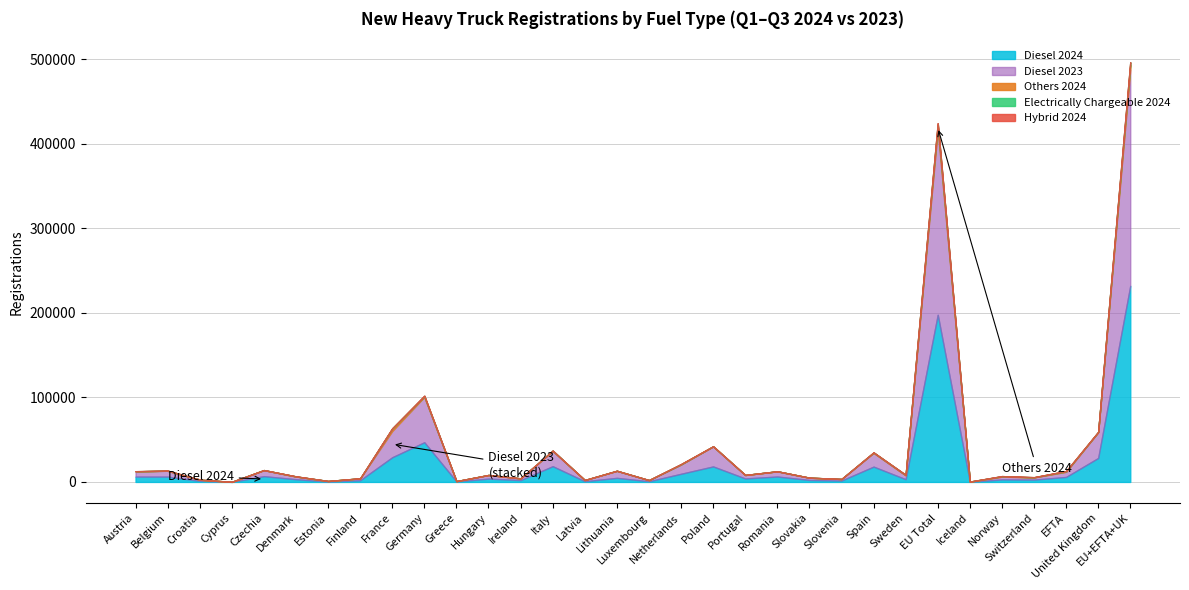

What is the total value across all series at Iceland?

397